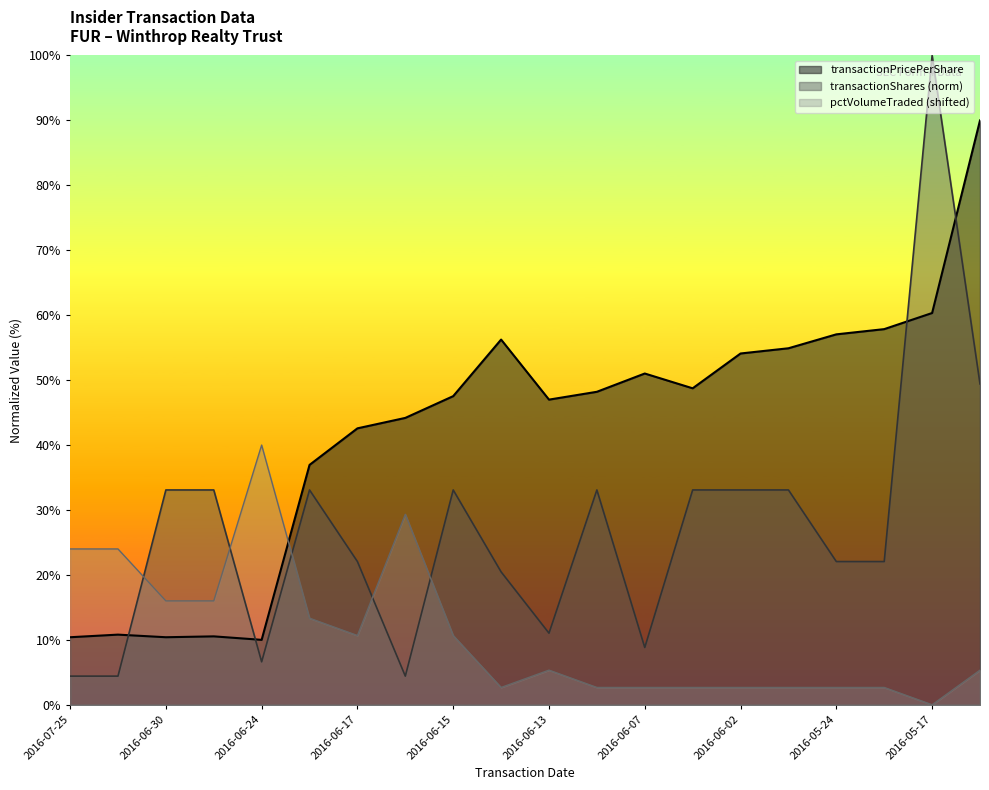

Which series has the largest range (max minus min)?

transactionShares (norm)